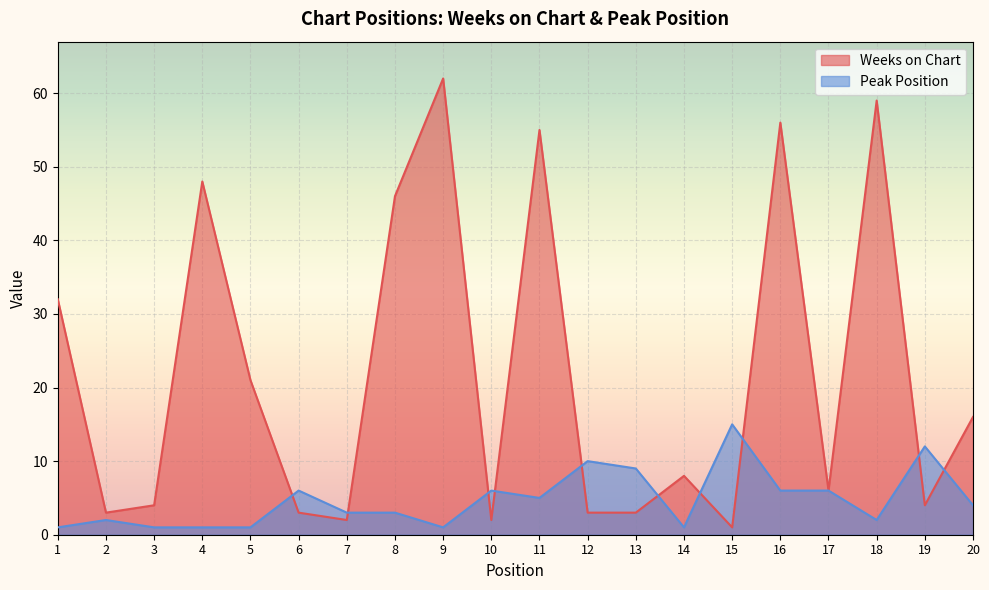

Reading right to left, what are all the values shown in this chart?

Weeks on Chart: 16	4	59	6	56	1	8	3	3	55	2	62	46	2	3	21	48	4	3	32
Peak Position: 4	12	2	6	6	15	1	9	10	5	6	1	3	3	6	1	1	1	2	1